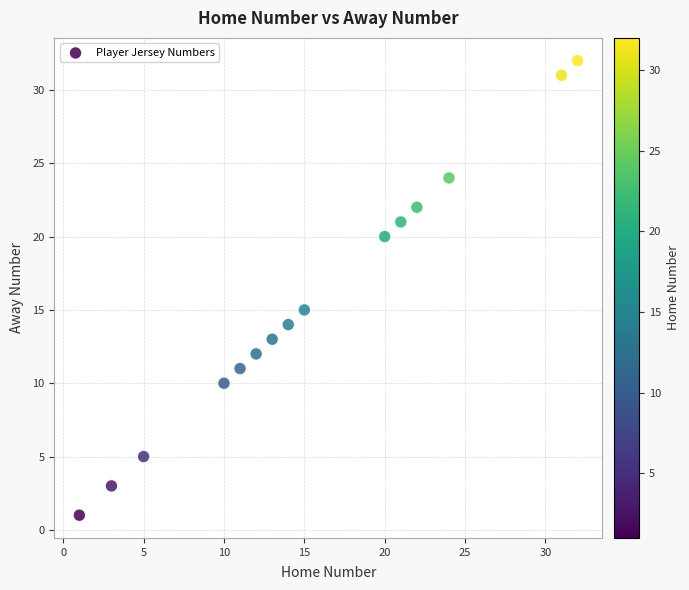

What Y value in the scatter plot is closest to 16?

15